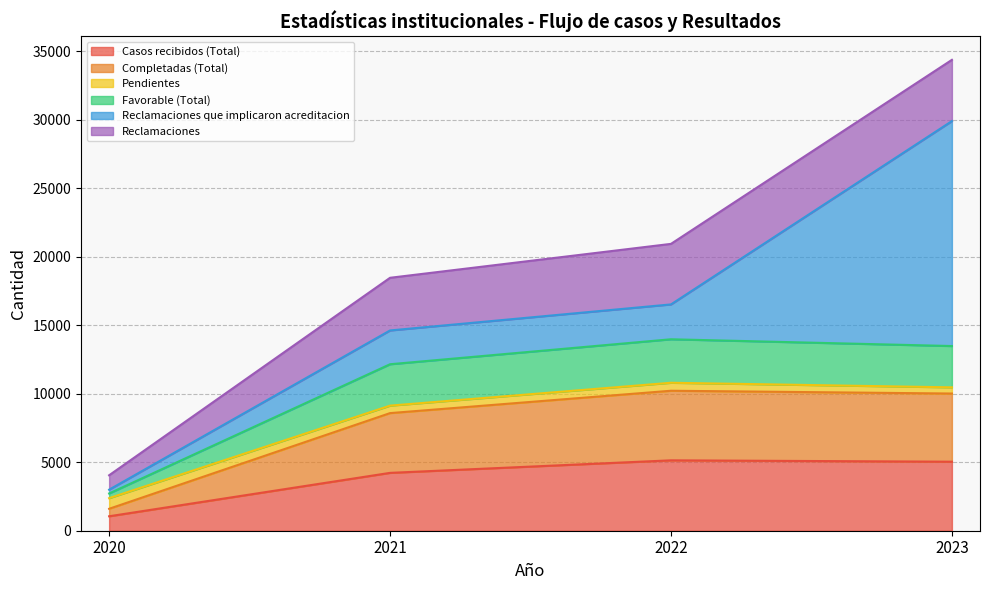

At which category is the sum across all series the highest?

2023